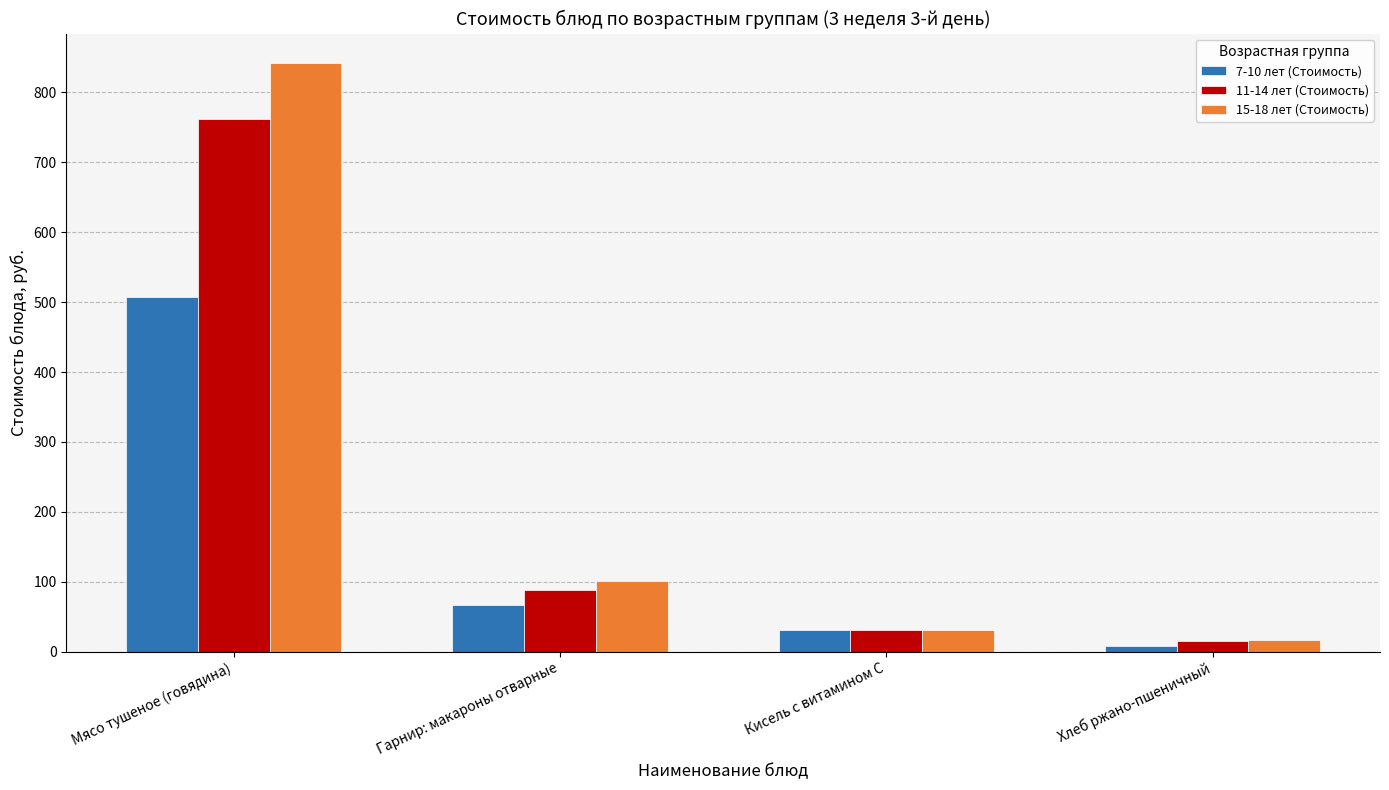

Rank the categories by 15-18 лет (Стоимость) value from lowest to highest.

Хлеб ржано-пшеничный, Кисель с витамином C, Гарнир: макароны отварные, Мясо тушеное (говядина)